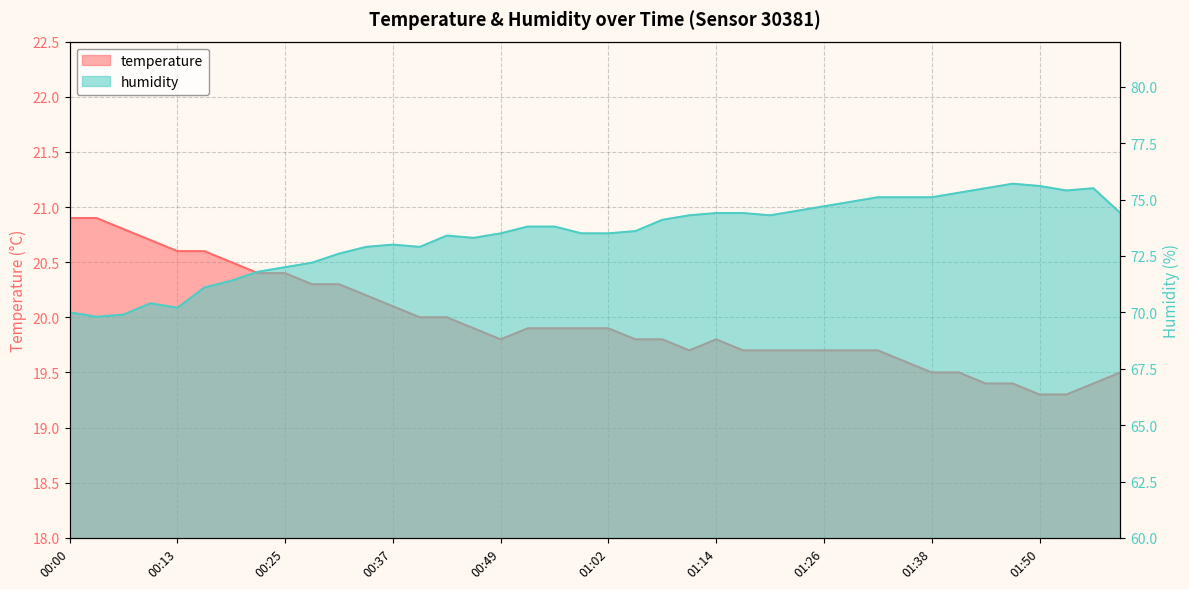

What is the lowest value of the humidity series?

69.8